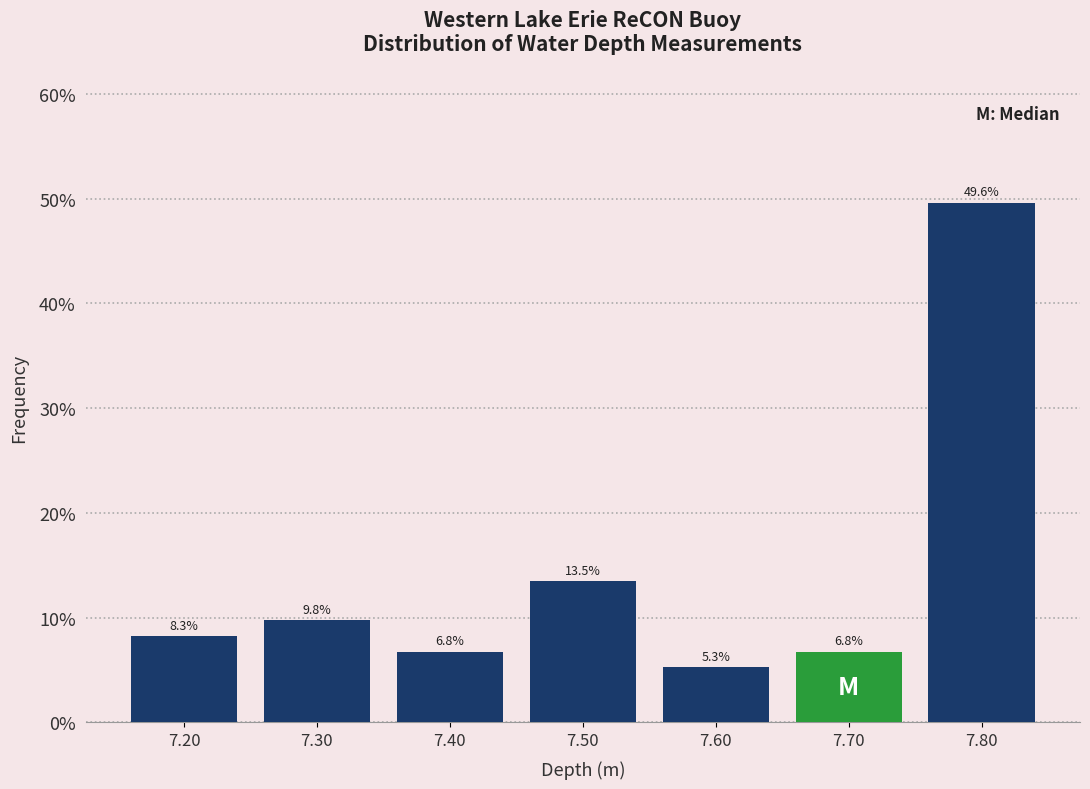

Reading left to right, transcribe this chart: for each bar, give the range it covers on the x-axis and its height.

7.15 to 7.25: 8.3
7.25 to 7.35: 9.8
7.35 to 7.45: 6.8
7.45 to 7.55: 13.5
7.55 to 7.65: 5.3
7.65 to 7.75: 6.8
7.75 to 7.85: 49.6